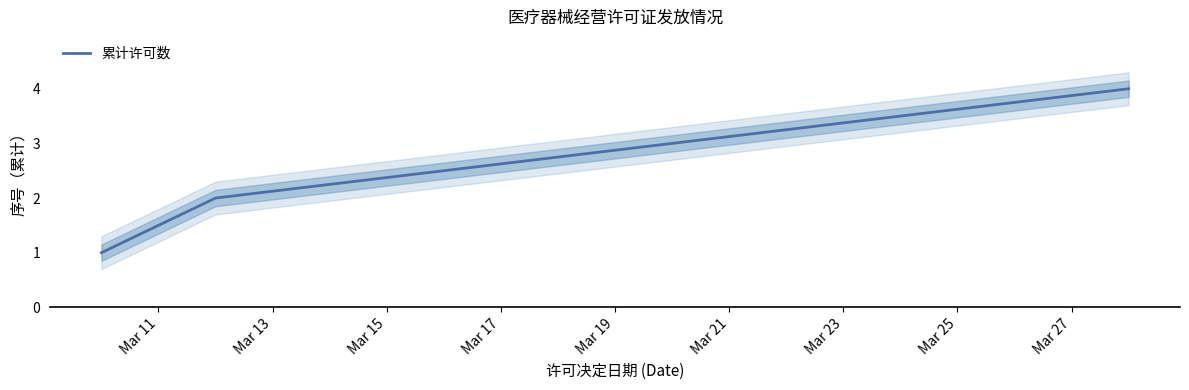

What is the maximum value shown in the chart?

4